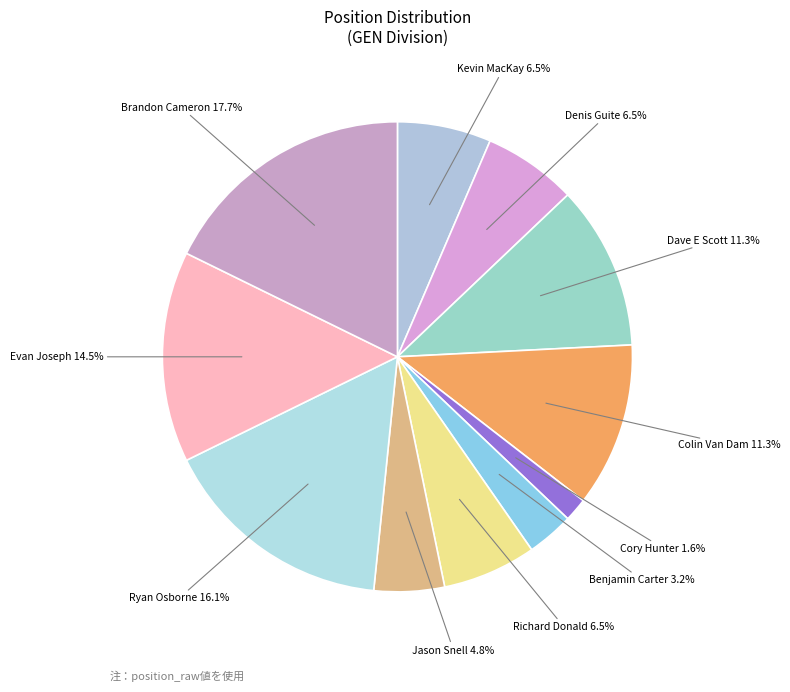

What is the ratio of the value at Cory Hunter to the value at Jason Snell?

0.3